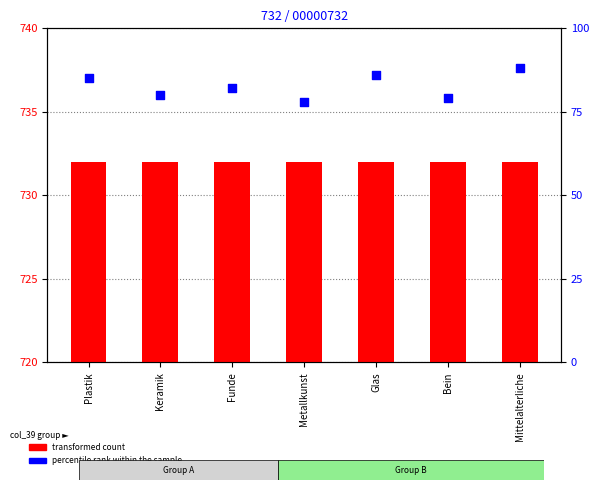

What is the total value across all series at Keramik?

812